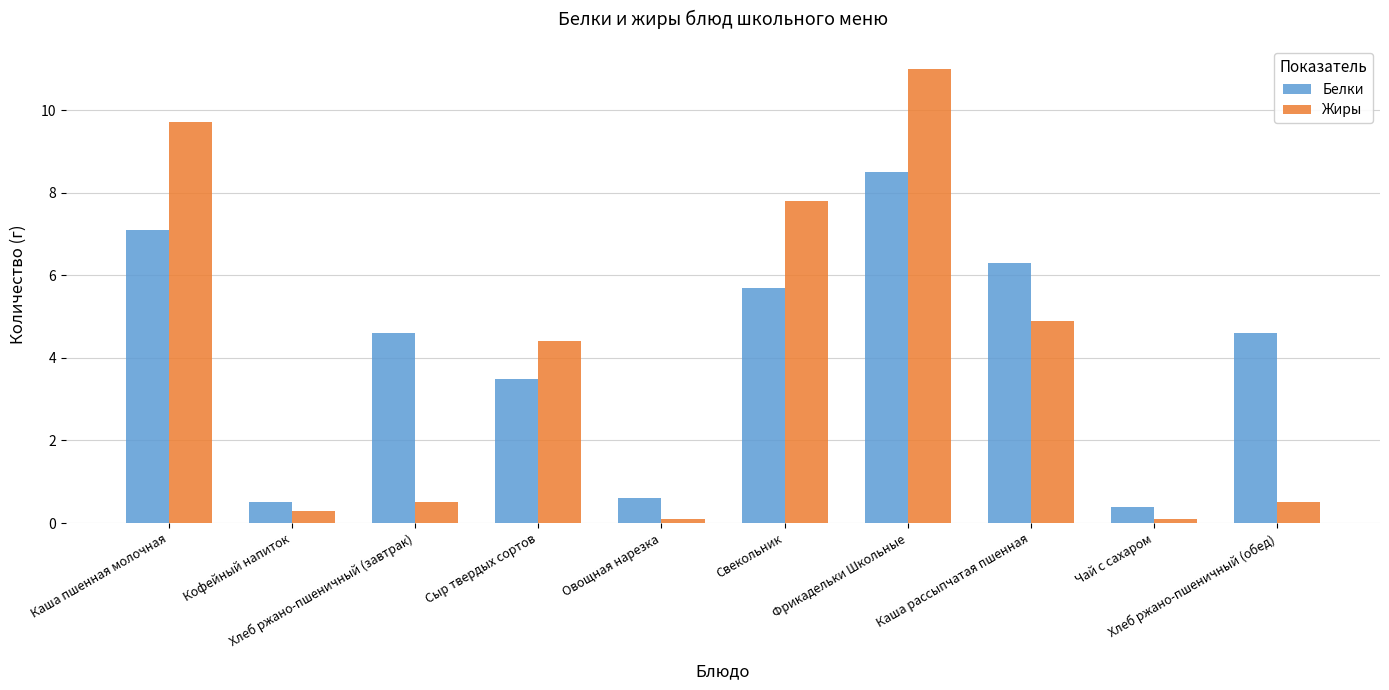

Are the bars horizontal?

No